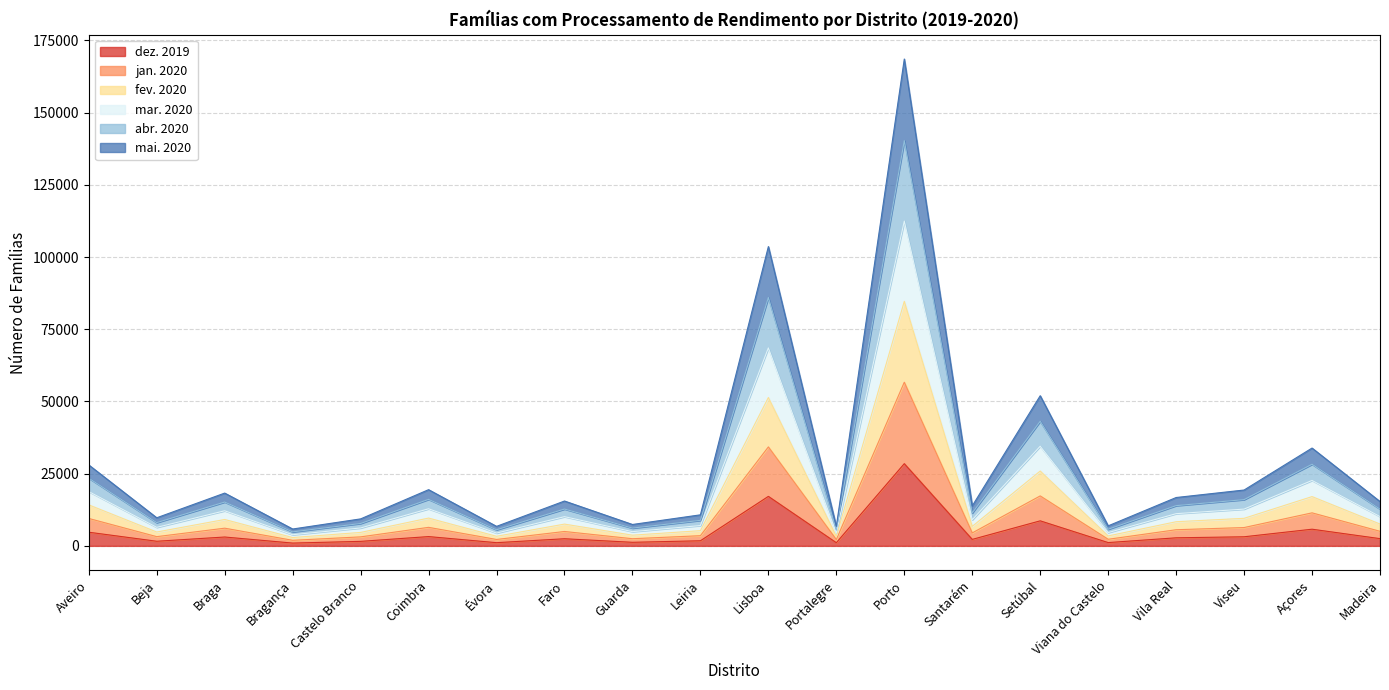

True or false: abr. 2020 and mar. 2020 intersect in this chart.

False